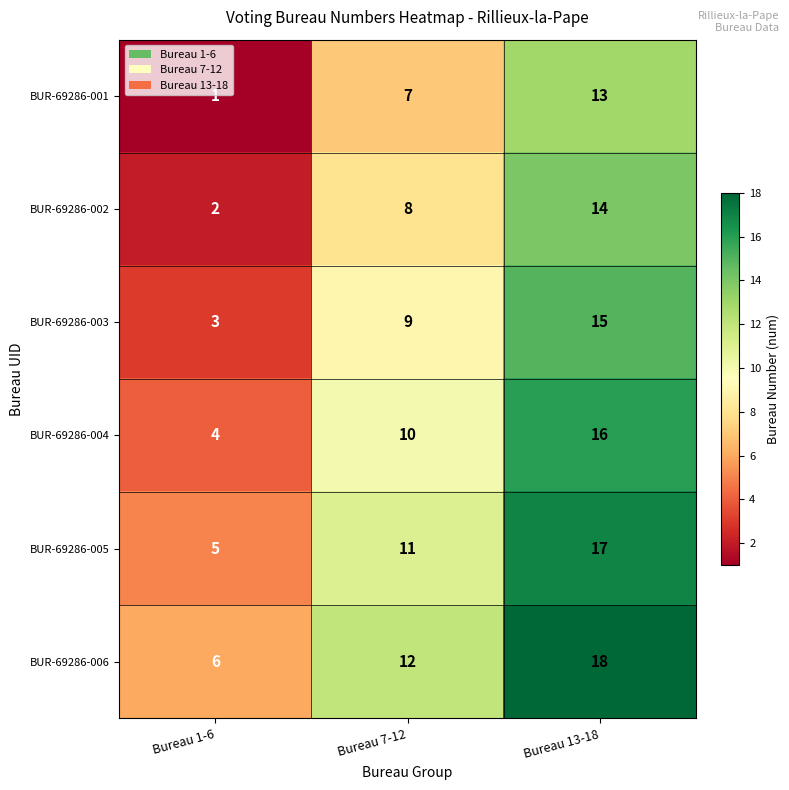

What is the difference between the highest and lowest values at Bureau 7-12?

5